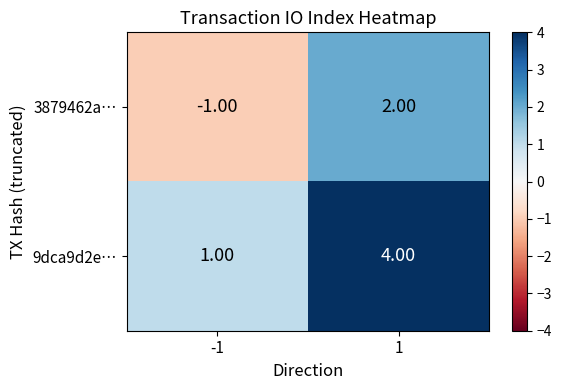

Rank the categories by 3879462a… value from highest to lowest.

1, -1